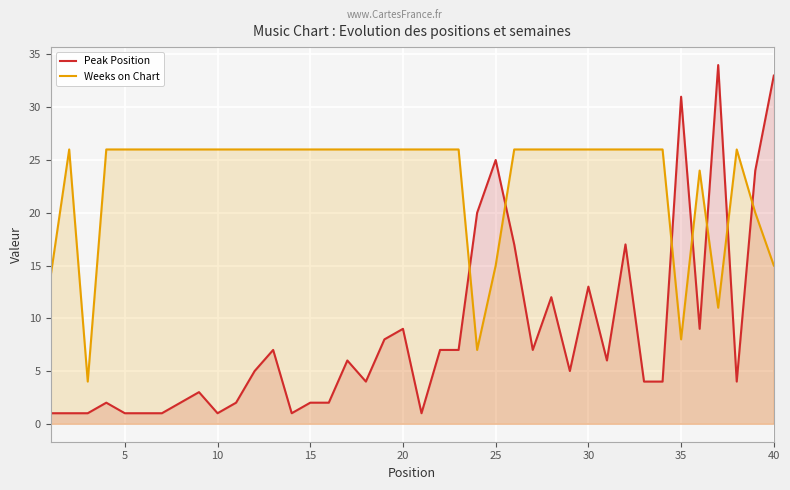

List the series in order of their overall mean, lowest first.

Peak Position, Weeks on Chart